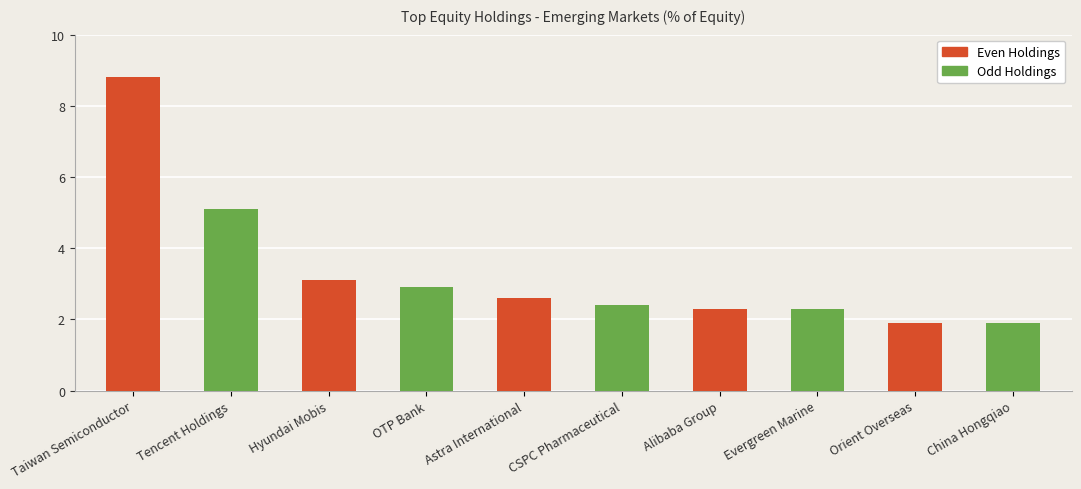

The value at China Hongqiao is 0.6. True or false?

False